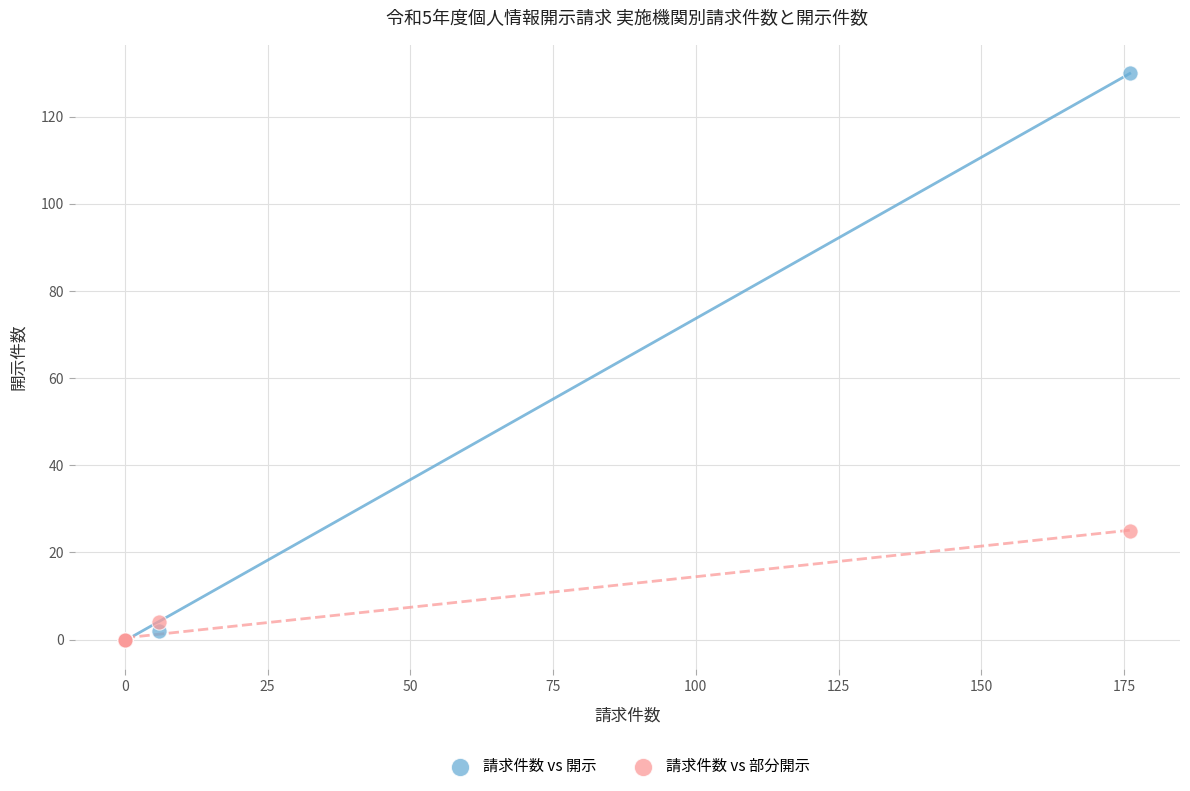

Across all series, what Y value is closest to 65?

25